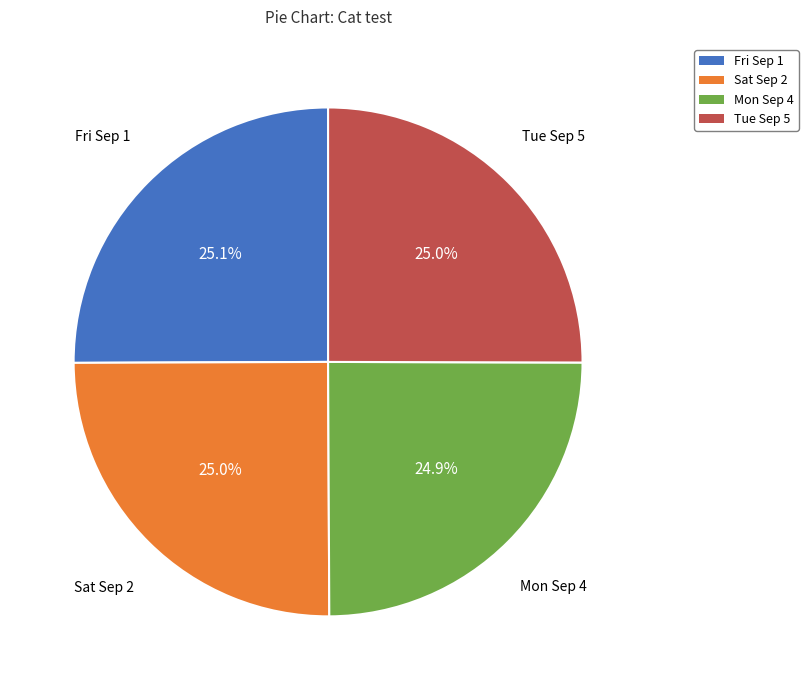

Count the number of slices in the pie.

4